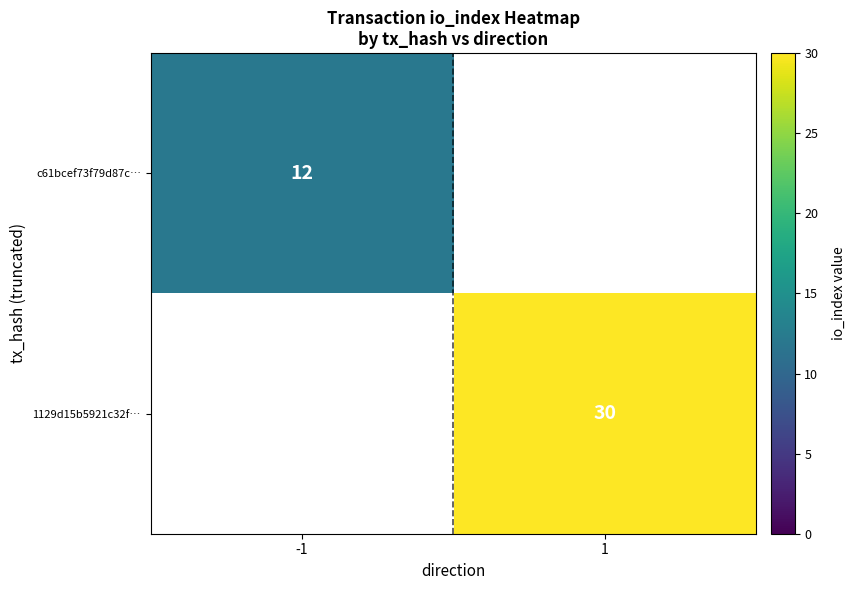

True or false: c61bcef73f79d87c… has a value of 3 at -1.

False